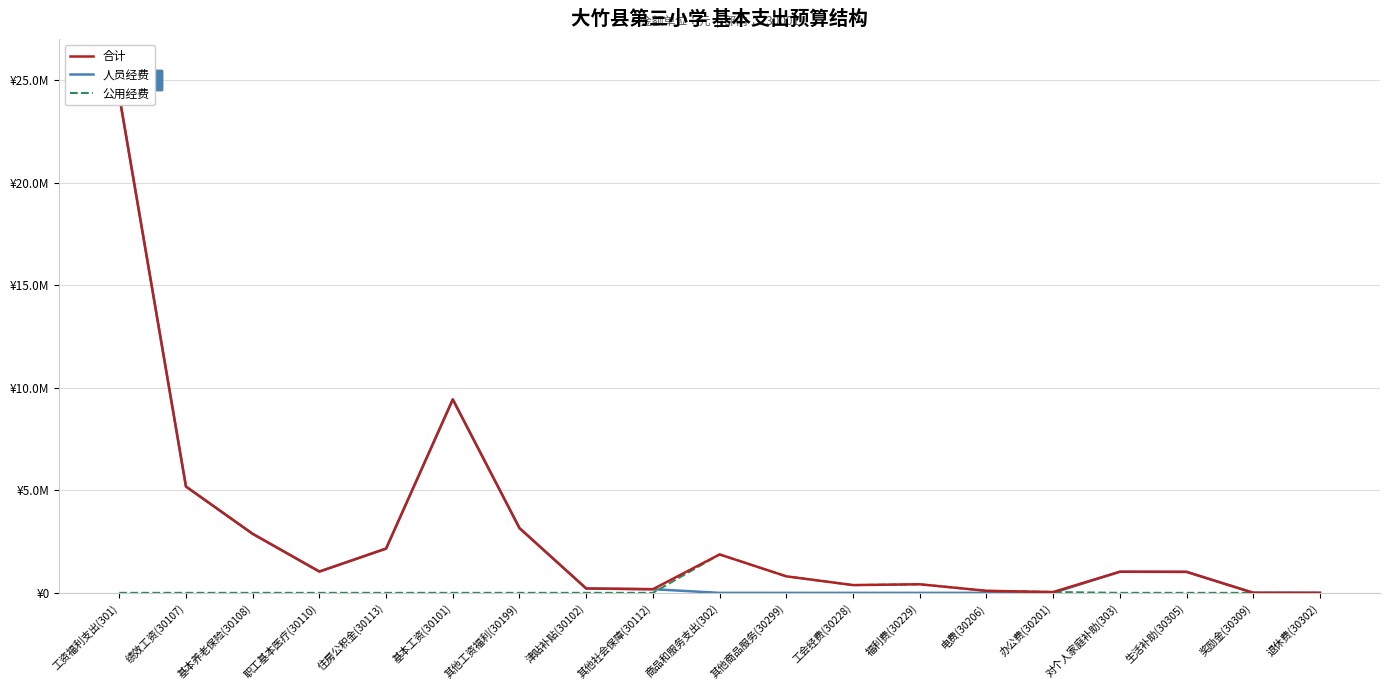

Reading left to right, extract all data points from this chart.

合计: 24235813	5182620	2877911	1038182	2158433	9431172	3155771	213660	178064	1873508	806000	378565	418793	100000	40150	1029373	1024093	3720	1560
人员经费: 24235813	5182620	2877911	1038182	2158433	9431172	3155771	213660	178064	0	0	0	0	0	0	1029373	1024093	3720	1560
公用经费: 0	0	0	0	0	0	0	0	0	1873508	806000	378565	418793	100000	40150	0	0	0	0